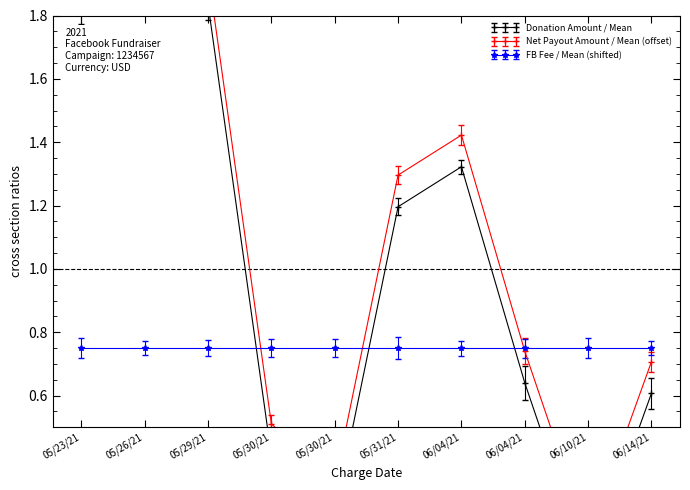

Between 05/30/21 and 06/14/21, which series saw the biggest shift?

Net Payout Amount